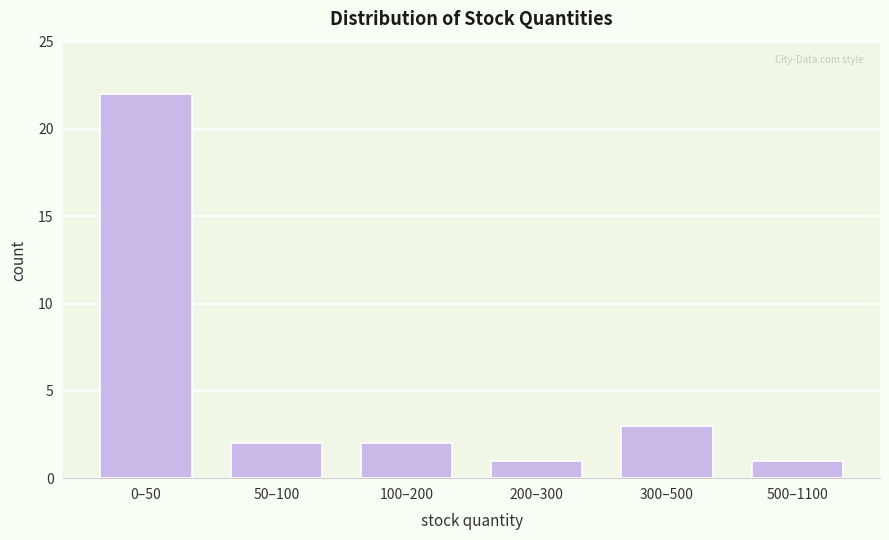

Reading left to right, what are all the values shown in this chart?

0–50=22	50–100=2	100–200=2	200–300=1	300–500=3	500–1100=1